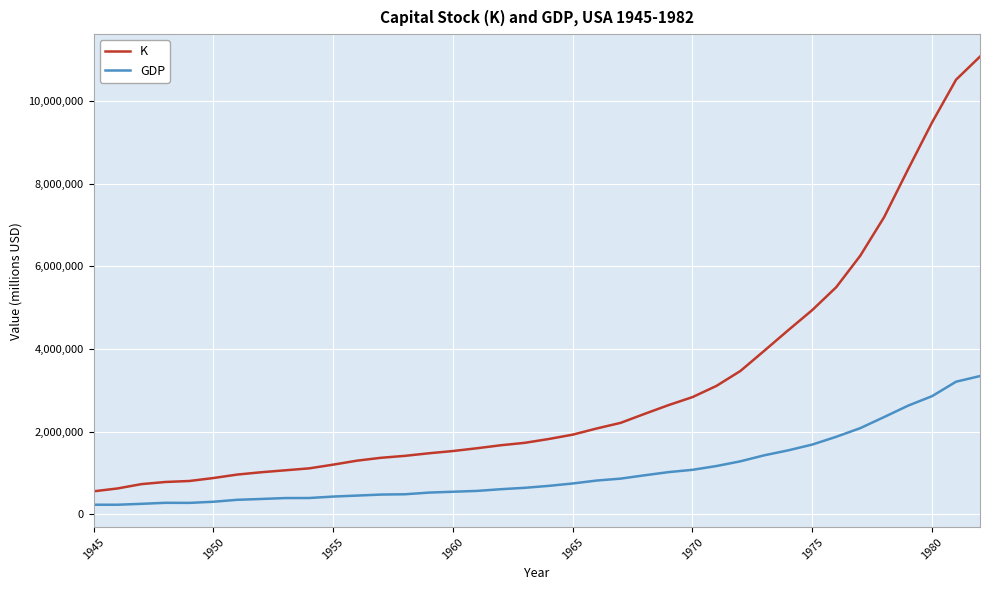

Which series has the largest total across all categories?

K